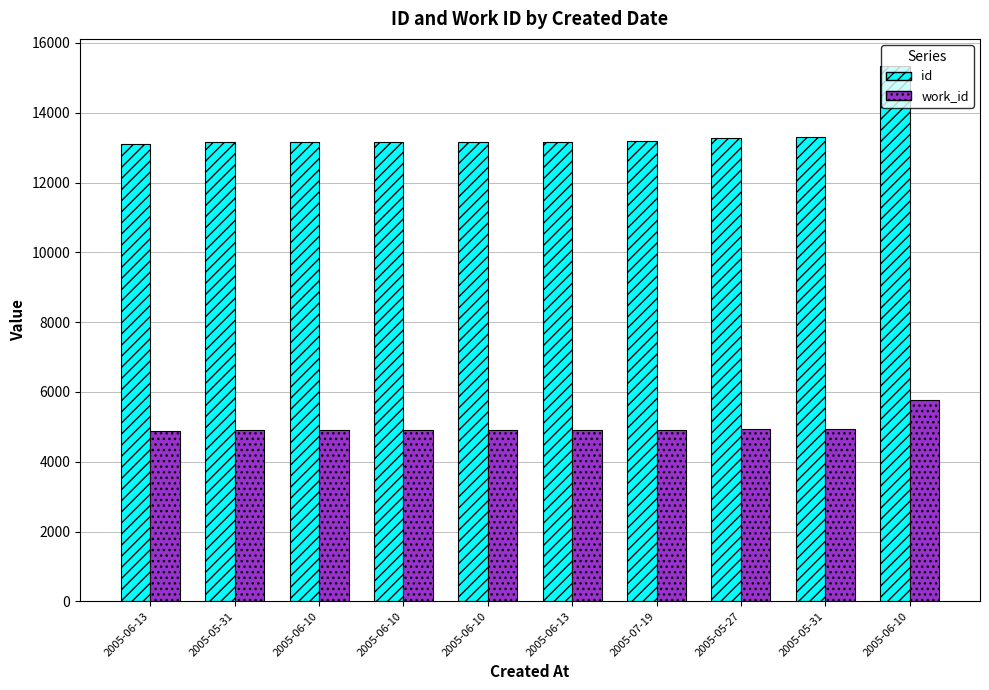

Which label corresponds to the smallest value in the chart?

2005-06-13